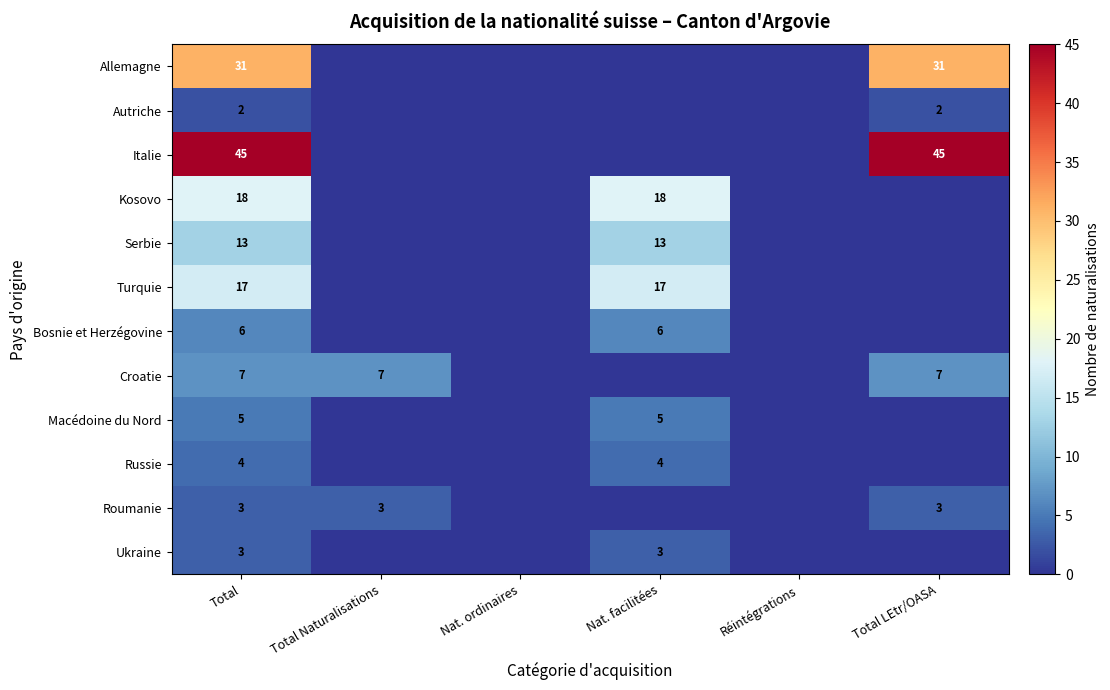

The Turquie series shows 28 at Total. True or false?

False